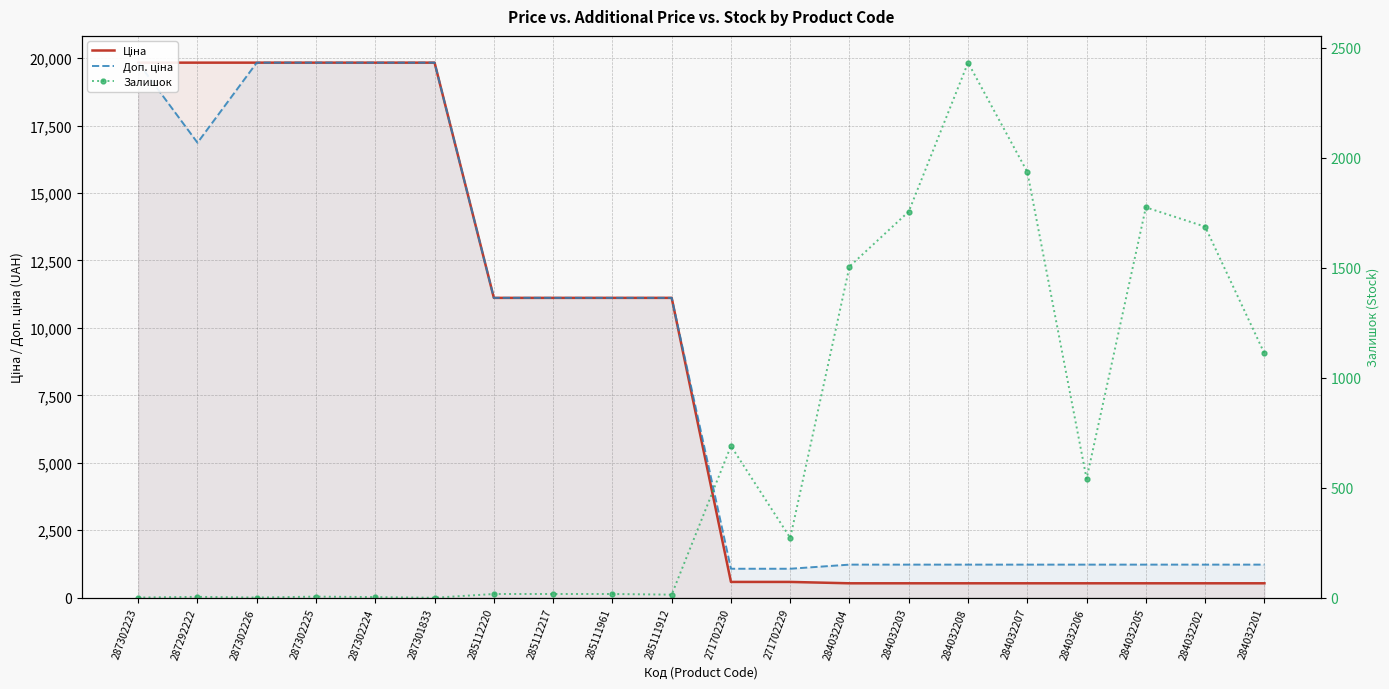

Reading right to left, what are all the values shown in this chart?

Ціна: 284032201=535.4	284032202=535.4	284032205=535.4	284032206=535.4	284032207=535.4	284032208=535.4	284032203=535.4	284032204=535.4	271702229=586.0	271702230=586.0	285111912=11113.6	285111961=11113.6	285112217=11113.6	285112220=11113.6	287301833=19831.1	287302224=19831.1	287302225=19831.1	287302226=19831.1	287292222=19831.1	287302223=19831.1
Доп. ціна: 284032201=1227.2	284032202=1227.2	284032205=1227.2	284032206=1227.2	284032207=1227.2	284032208=1227.2	284032203=1227.2	284032204=1227.2	271702229=1074.5	271702230=1074.5	285111912=11113.6	285111961=11113.6	285112217=11113.6	285112220=11113.6	287301833=19831.1	287302224=19831.1	287302225=19831.1	287302226=19831.1	287292222=16863.2	287302223=19831.1
Залишок: 284032201=1111.0	284032202=1687.0	284032205=1775.0	284032206=541.0	284032207=1936.0	284032208=2433.0	284032203=1756.0	284032204=1506.0	271702229=272.0	271702230=690.0	285111912=14.0	285111961=17.0	285112217=17.0	285112220=17.0	287301833=0.0	287302224=3.0	287302225=5.0	287302226=1.0	287292222=4.0	287302223=1.0